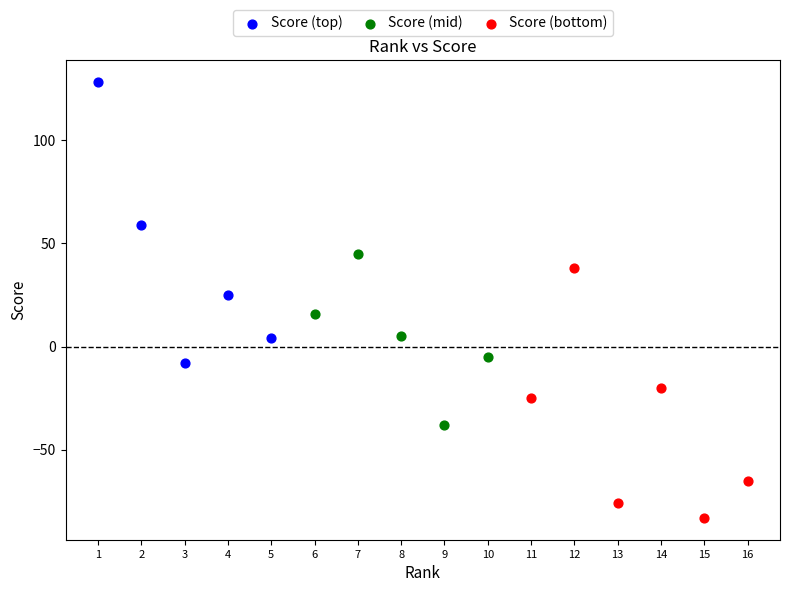

Which series reaches the minimum Y coordinate?

Score (bottom)